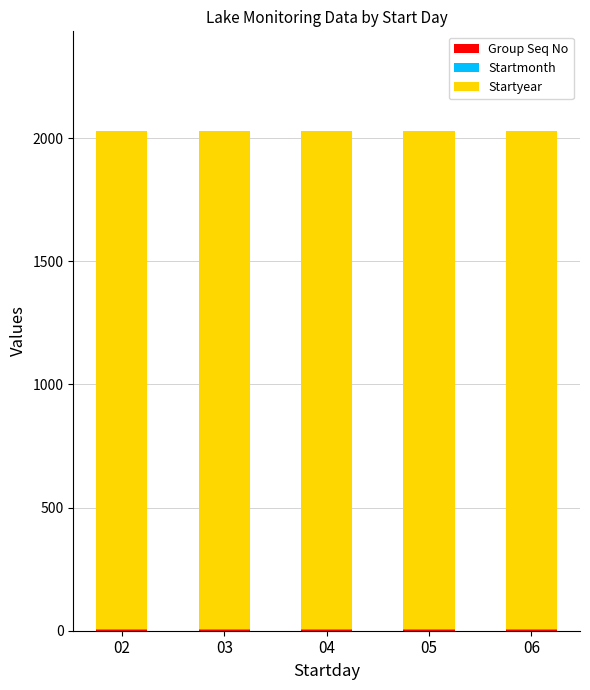

The Startyear series shows 2021 at 05. True or false?

True